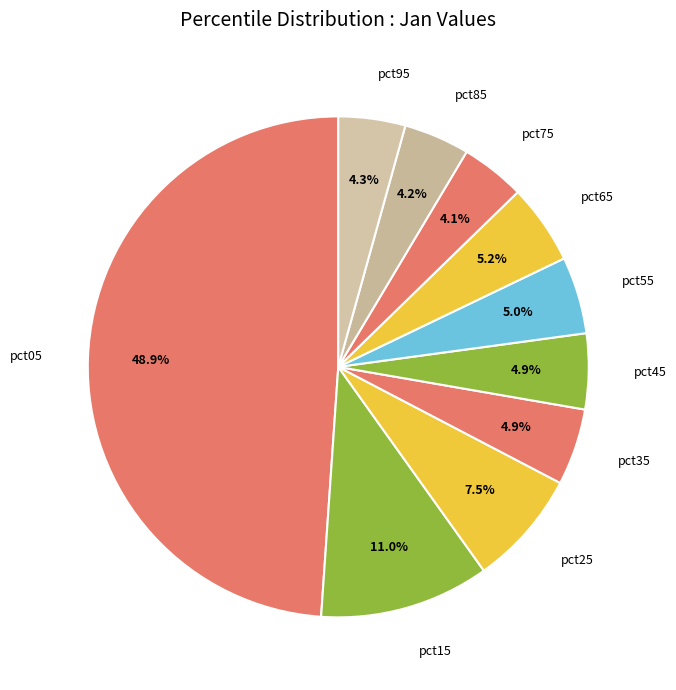

To the nearest percent, what is the average slice percentage?

10%